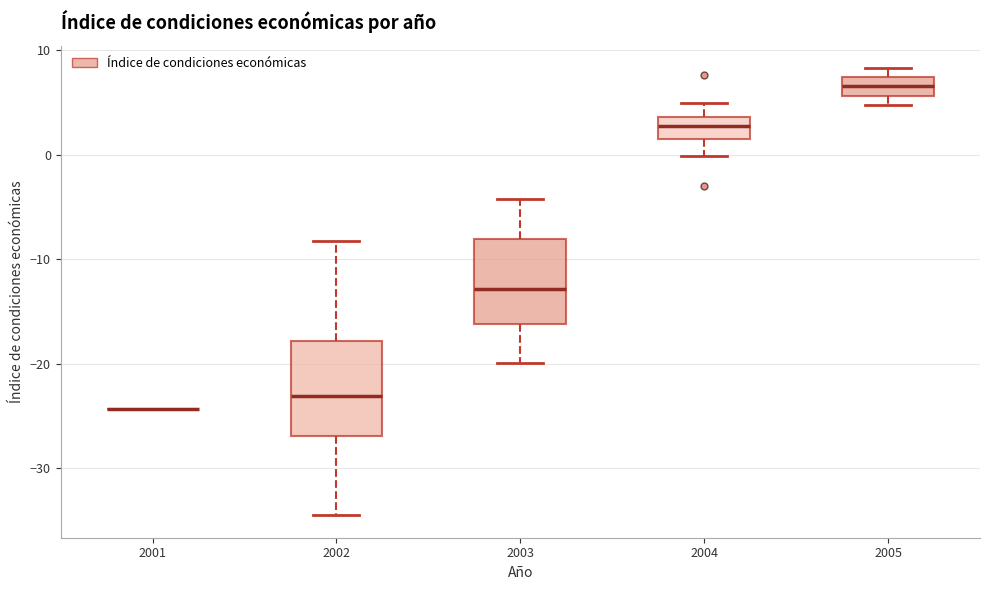

Reading left to right, transcribe this box plot: for each box, give where its median line is, the range the box spans, and where its two whiskers end, as read against the y-axis. The values are not printed on the chart, so give them approximately, as read against the axis.

2001: box collapsed to a line at -24, whiskers -24 to -24
2002: median -23, box -27 to -18, whiskers -35 to -8
2003: median -13, box -16 to -8, whiskers -20 to -4
2004: median 3, box 2 to 4, whiskers 0 to 5
2005: median 7 (inside the box), box 6 to 7, whiskers 5 to 8